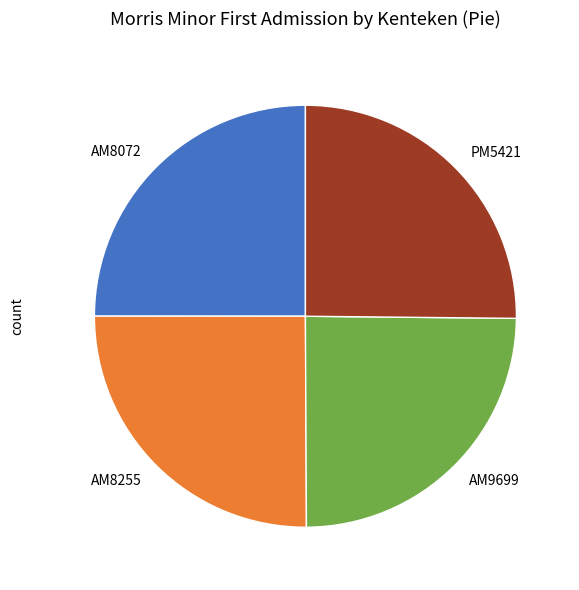

Approximately how many times larger is the value at PM5421 compared to AM9699?

1.0